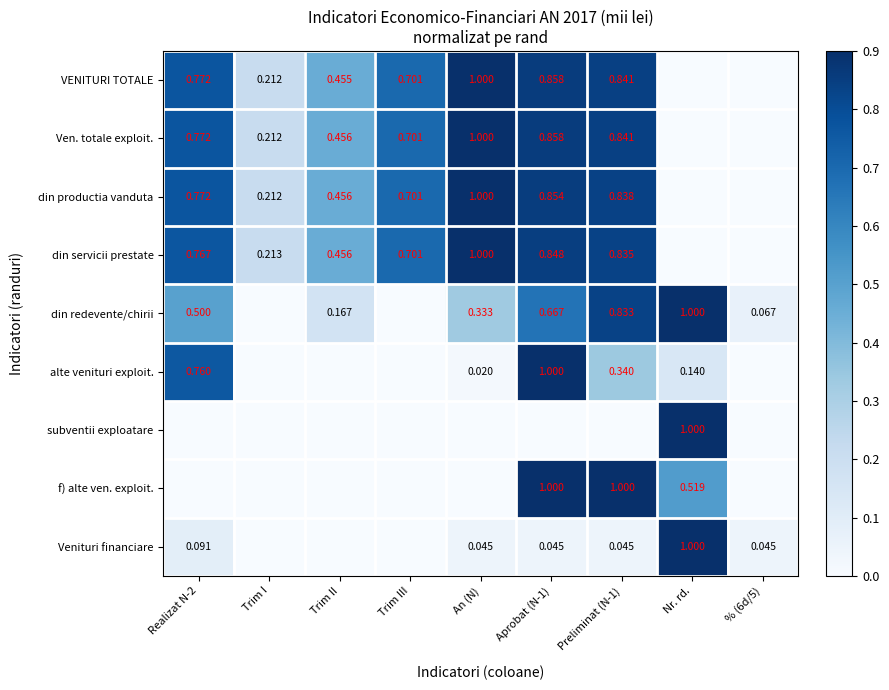

List the series in order of their peak value, highest first.

VENITURI TOTALE, Ven. totale exploit., din productia vanduta, din servicii prestate, din redevente/chirii, alte venituri exploit., subventii exploatare, f) alte ven. exploit., Venituri financiare